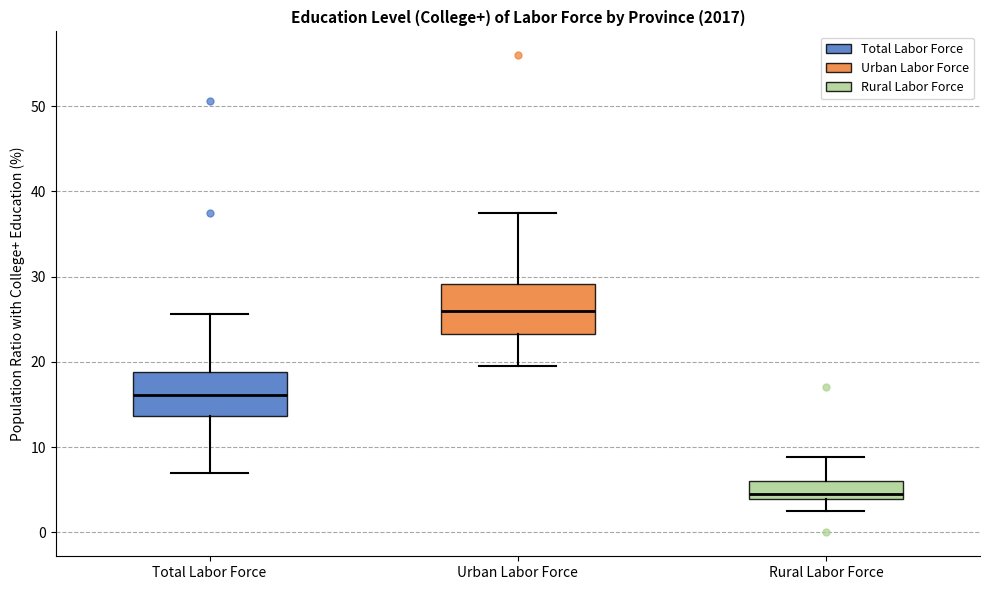

Where does the median line of the box for Total Labor Force sit on the y-axis? The values are not printed on the chart, so give them approximately, as read against the axis.

16